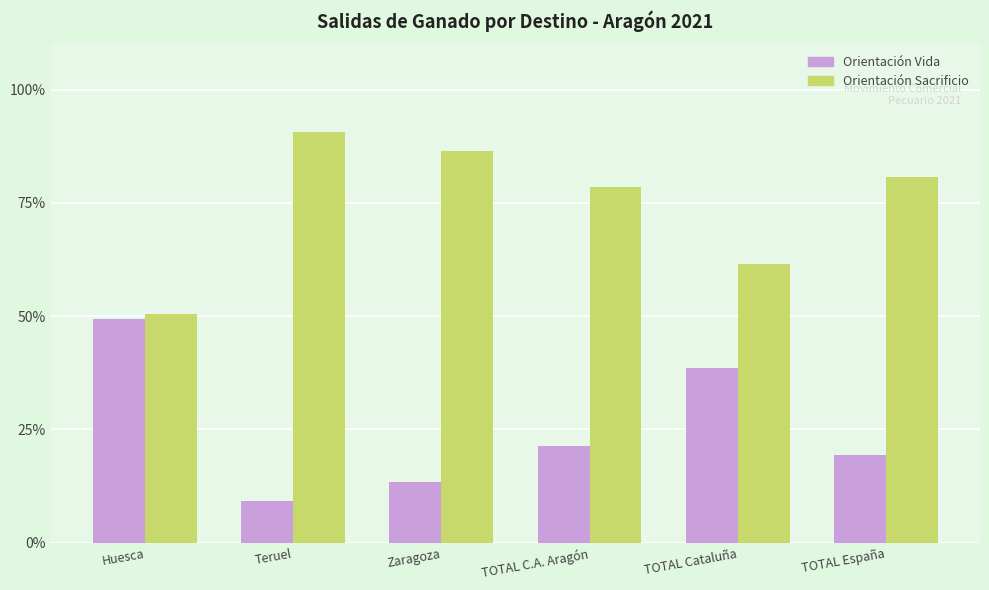

Rank the categories by Orientación Sacrificio value from highest to lowest.

Teruel, Zaragoza, TOTAL España, TOTAL C.A. Aragón, TOTAL Cataluña, Huesca